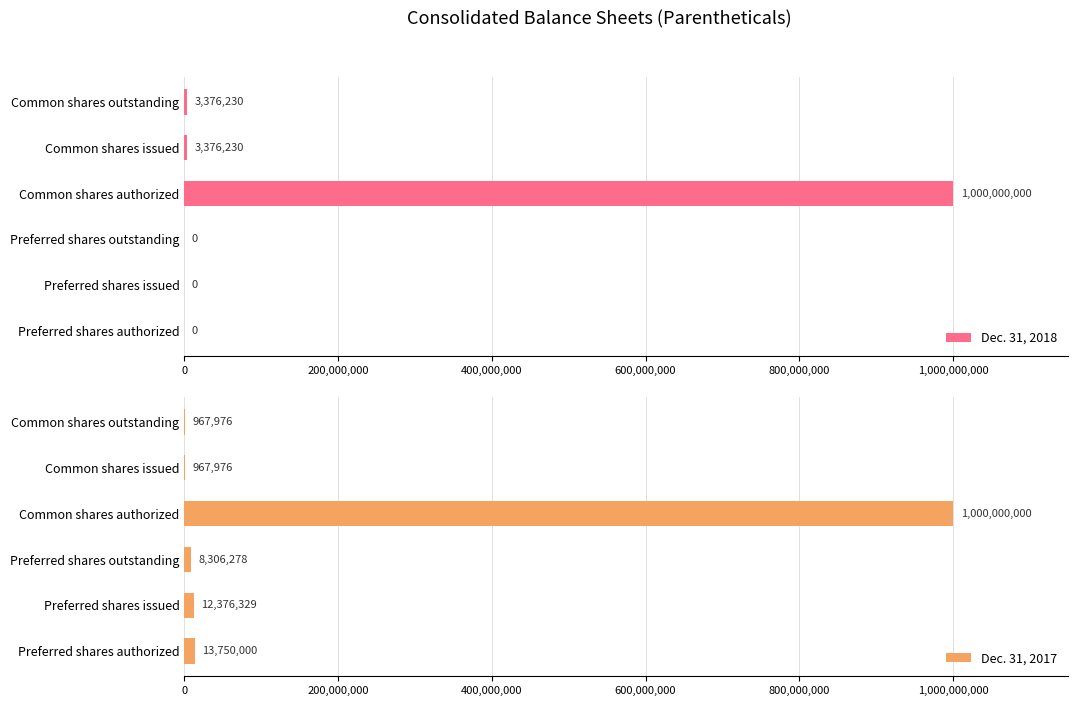

The Dec. 31, 2018 series shows -504194438 at Preferred shares outstanding. True or false?

False